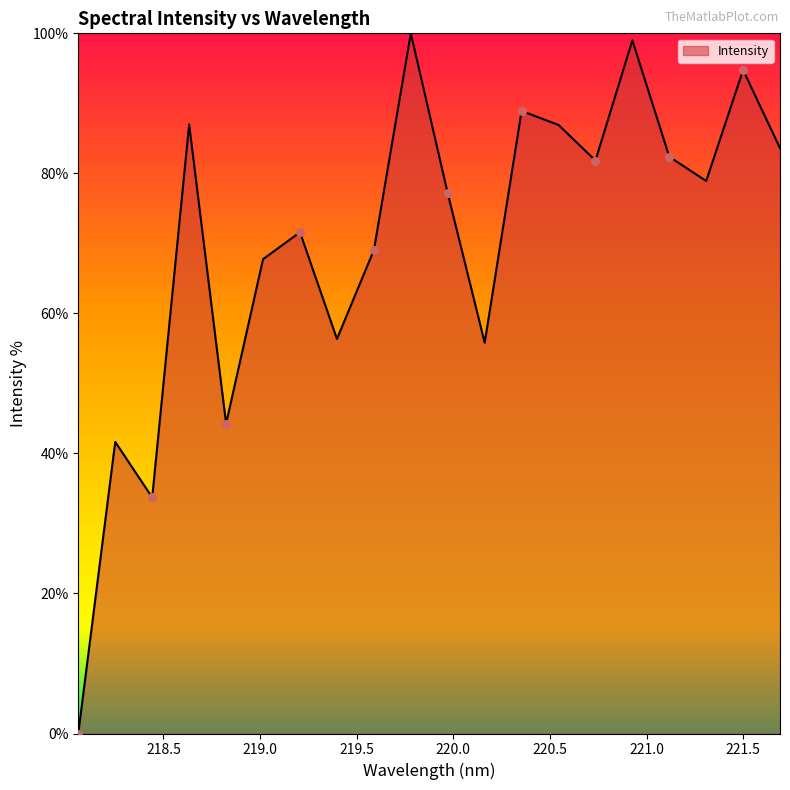

What is the greatest value displayed?

100.0